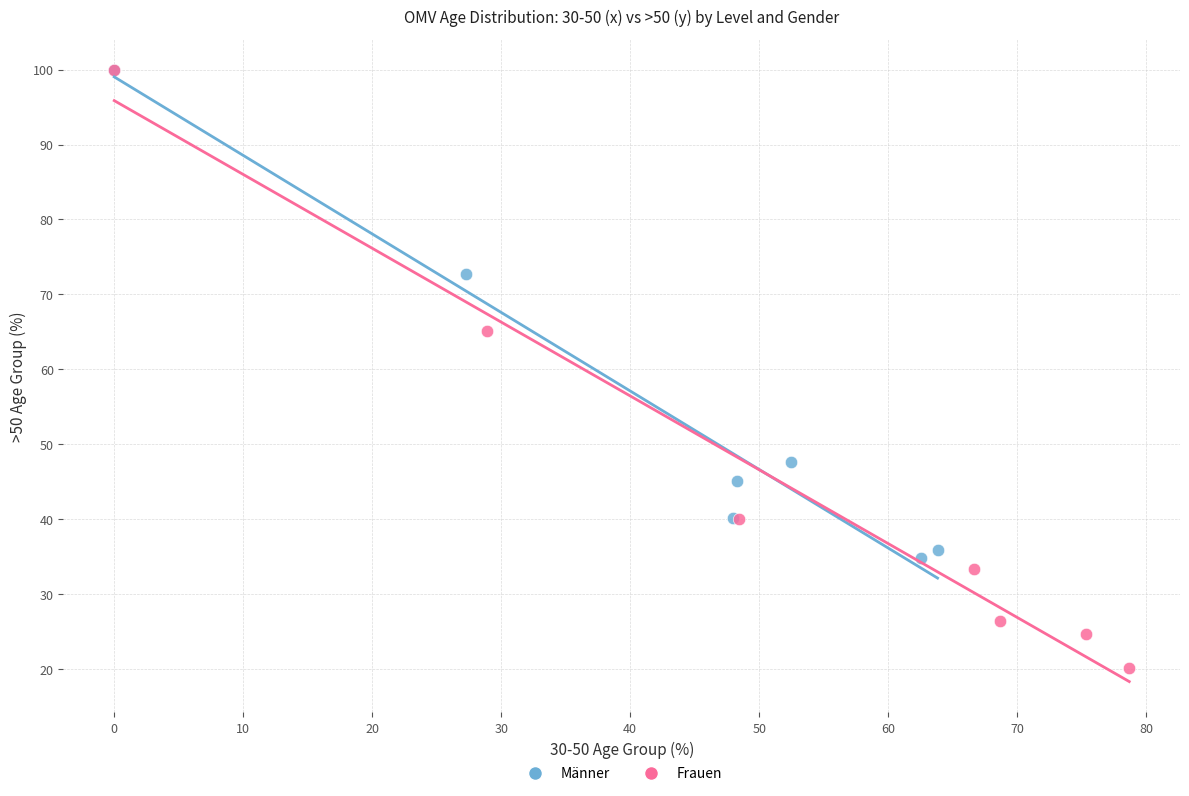

Which series has the largest Y range (max minus min)?

Frauen